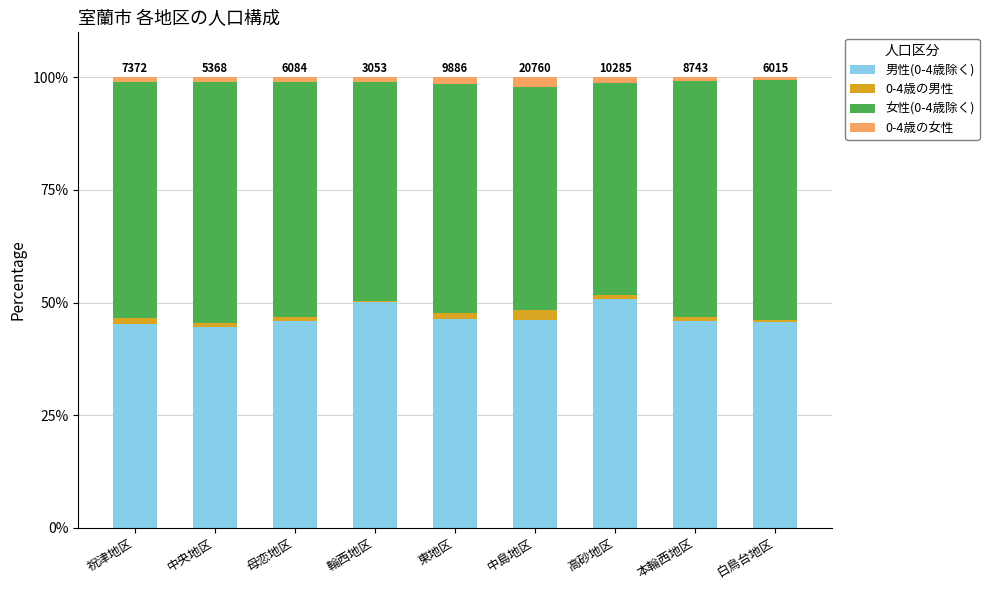

The 男性(0-4歳除く) series shows 25.7 at 高砂地区. True or false?

False